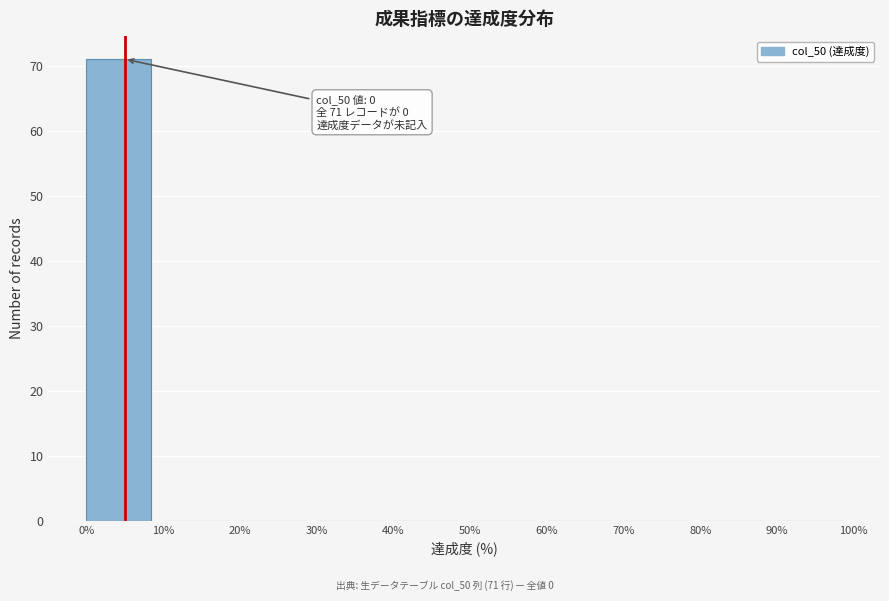

Which range on the x-axis has the tallest bar?

0% to 10%